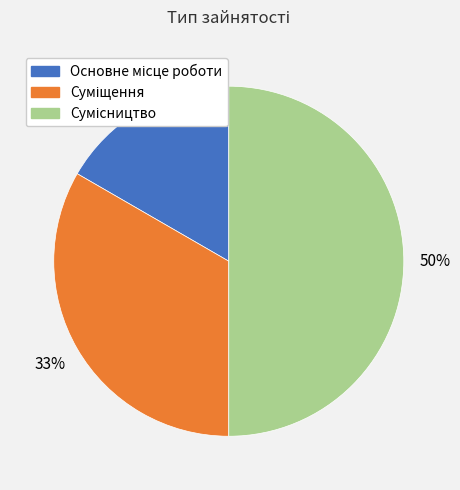

To the nearest percent, what is the average slice percentage?

33%